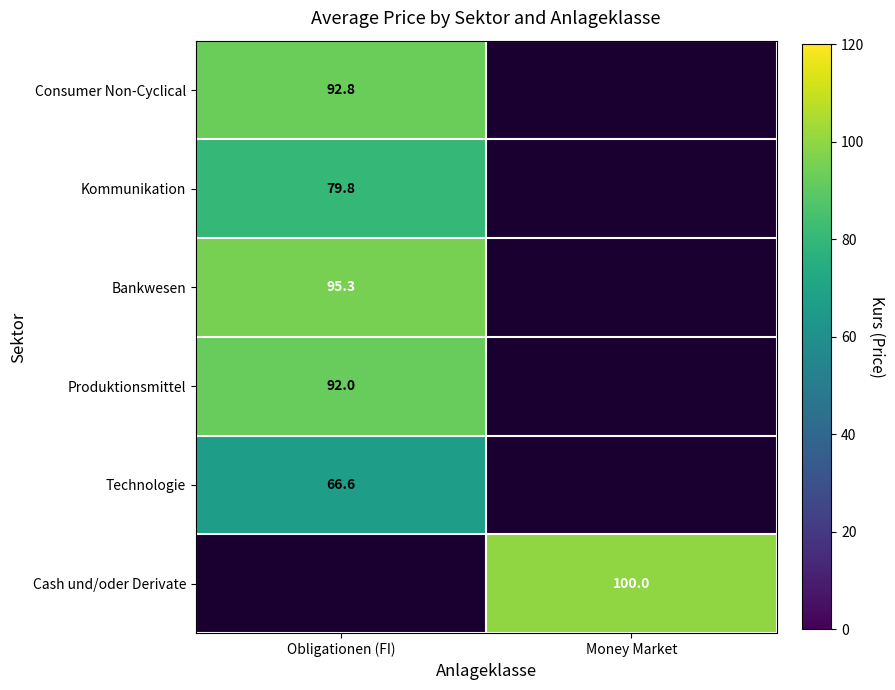

Between Money Market and Obligationen (FI), which is larger?

Obligationen (FI)